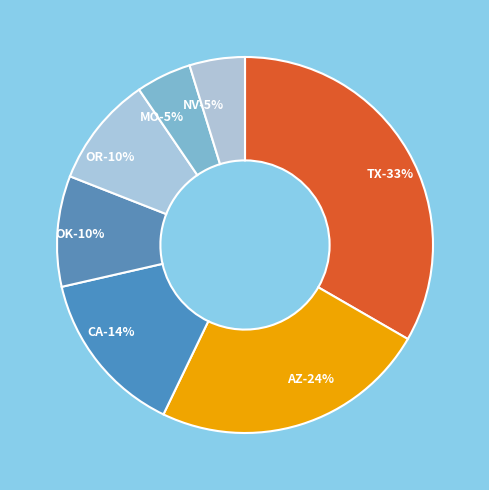

Between CA and OK, which is larger?

CA